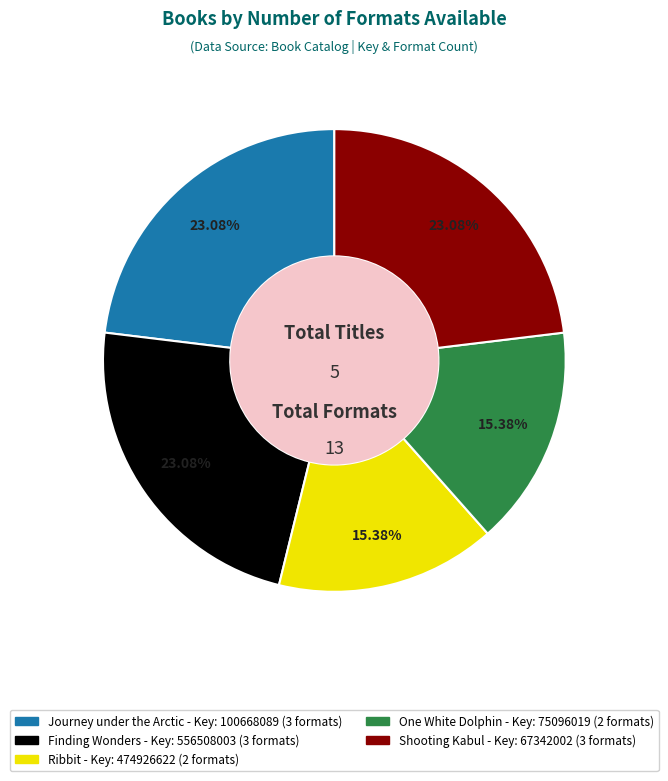

Combined, do One White Dolphin and Ribbit account for over 50%?

No